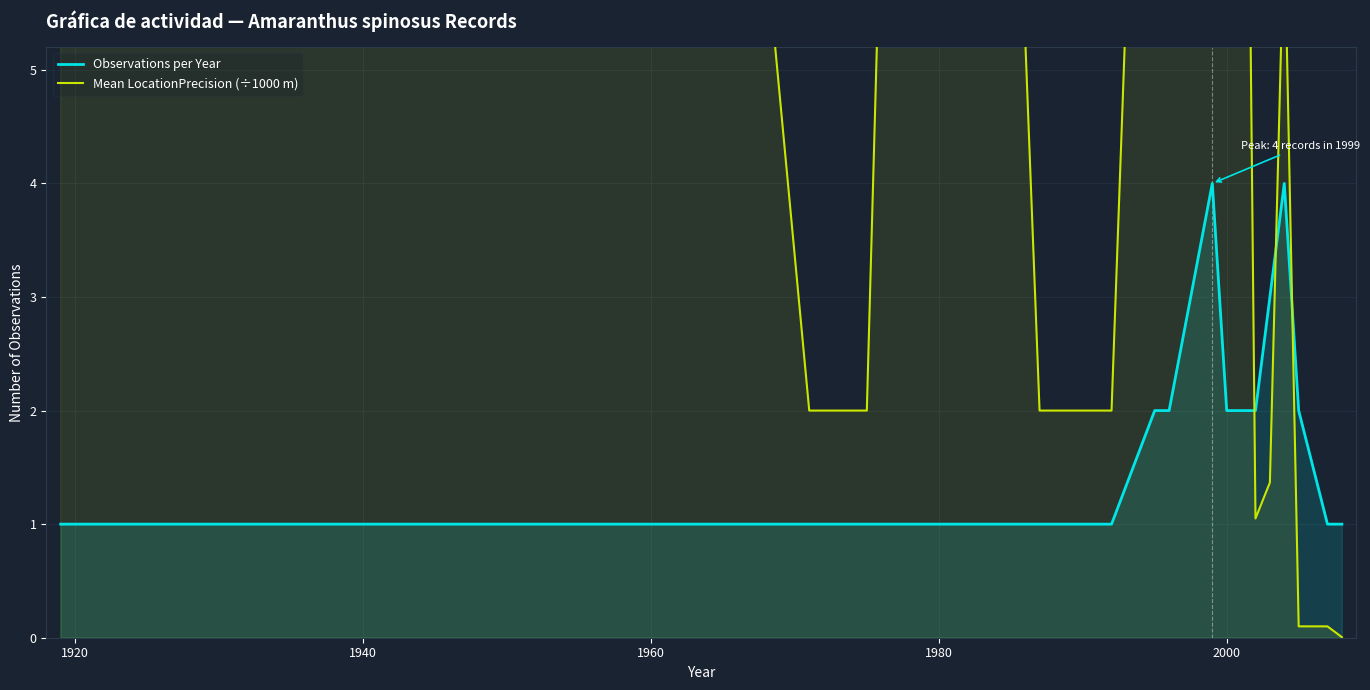

The Observations per Year series shows 1 at 1980. True or false?

True